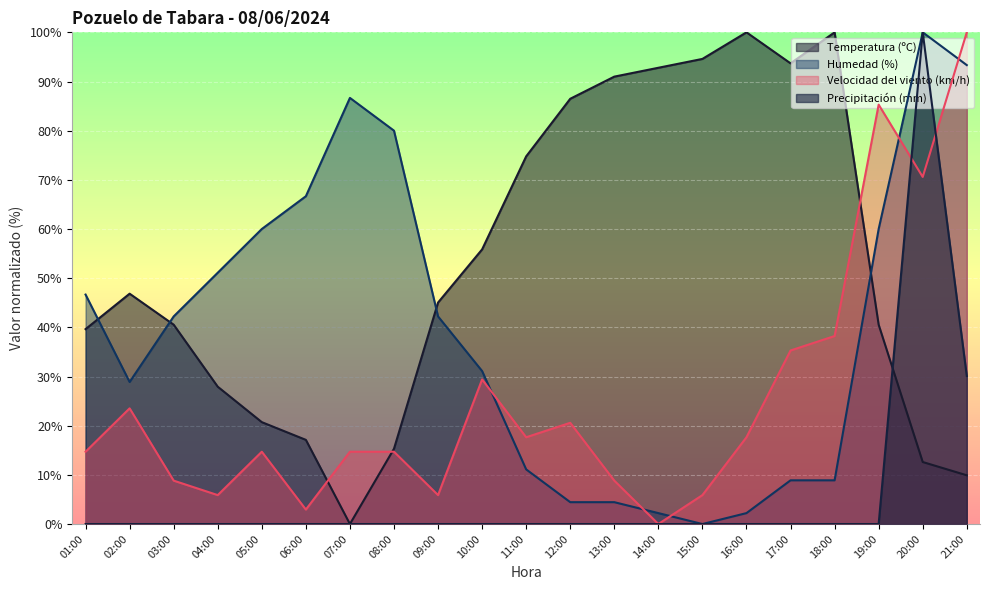

Which category has the lowest value in the Precipitación (mm) series?

01:00